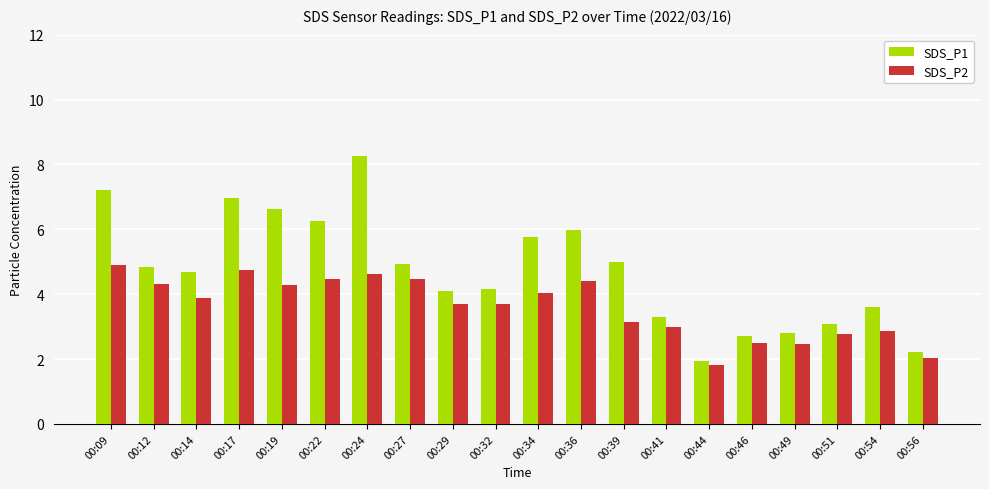

What is the sum of the SDS_P2 values at 00:14 and 00:17?

8.6